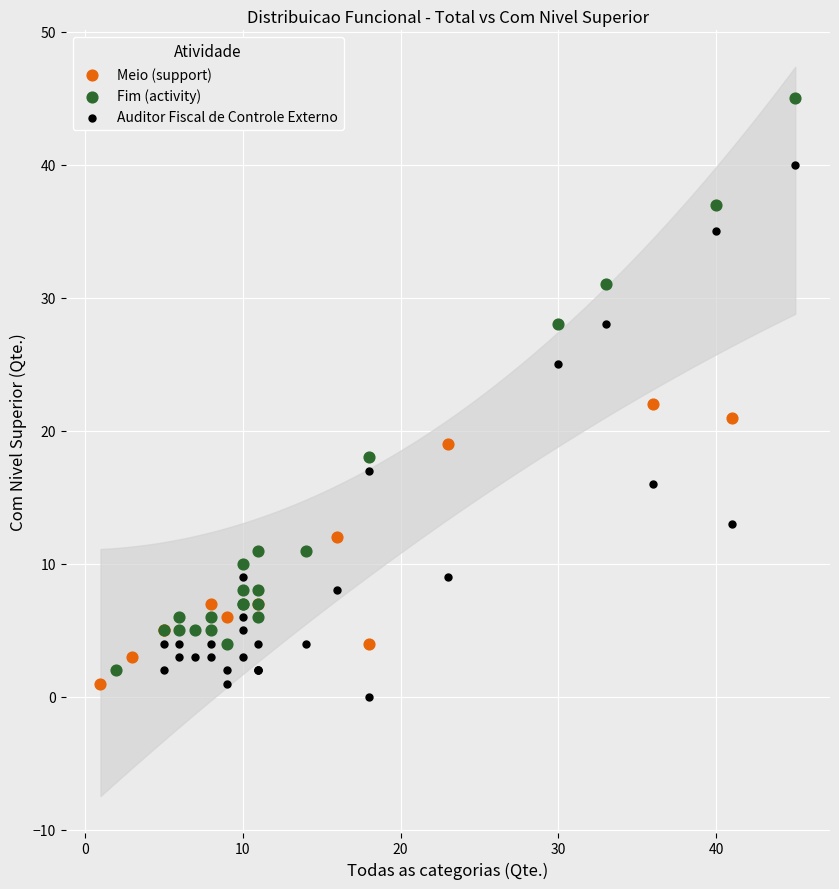

Which series has the largest Y range (max minus min)?

Fim (activity)